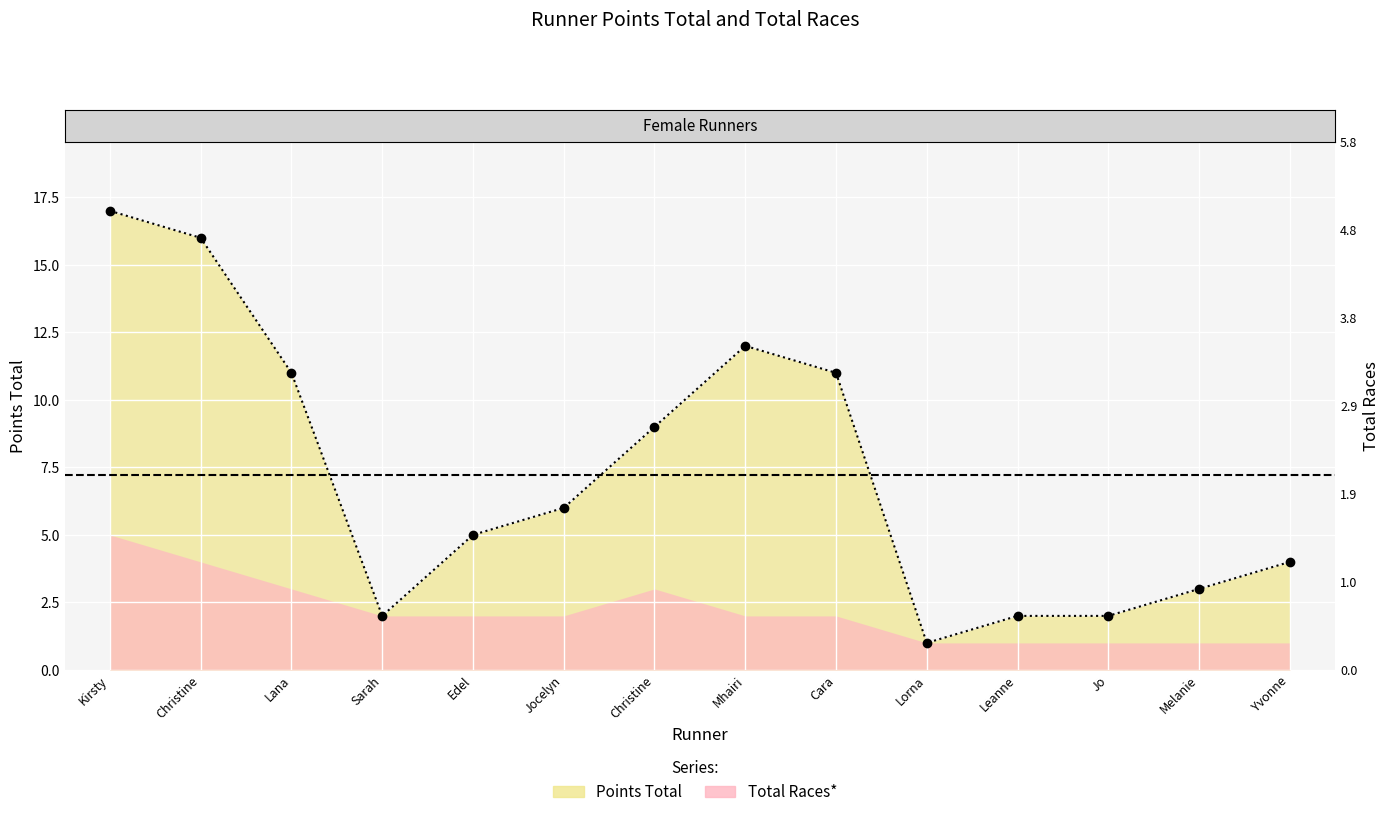

True or false: the data has more than 0 interior local peaks.

True